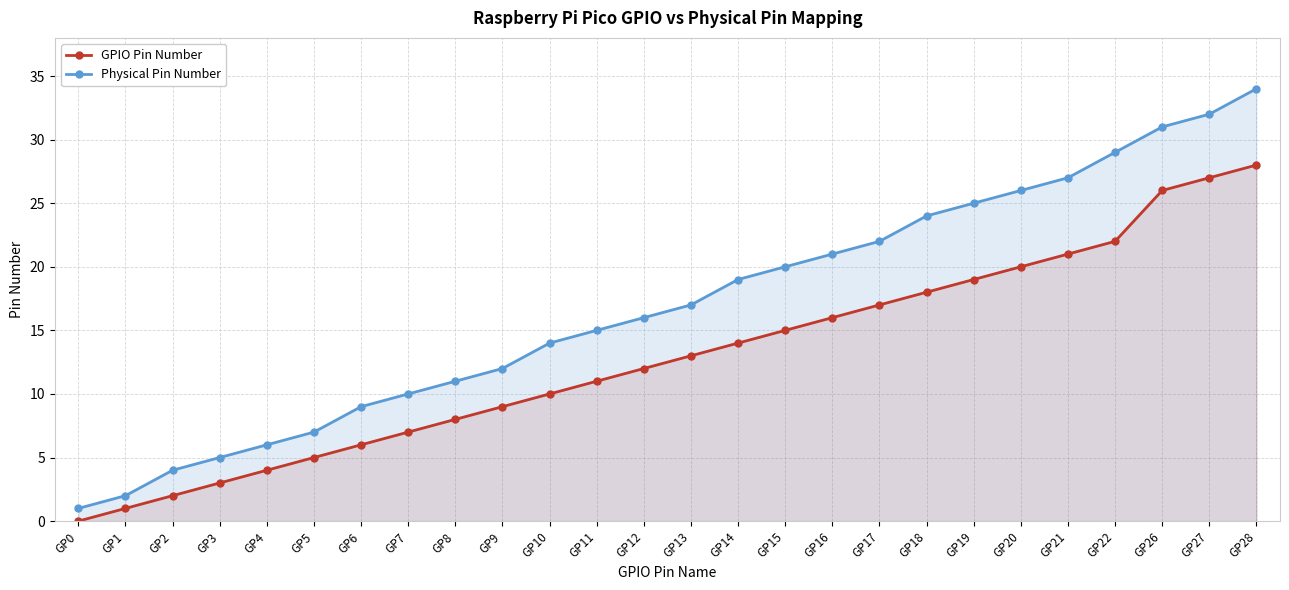

How many lines are shown in the chart?

2